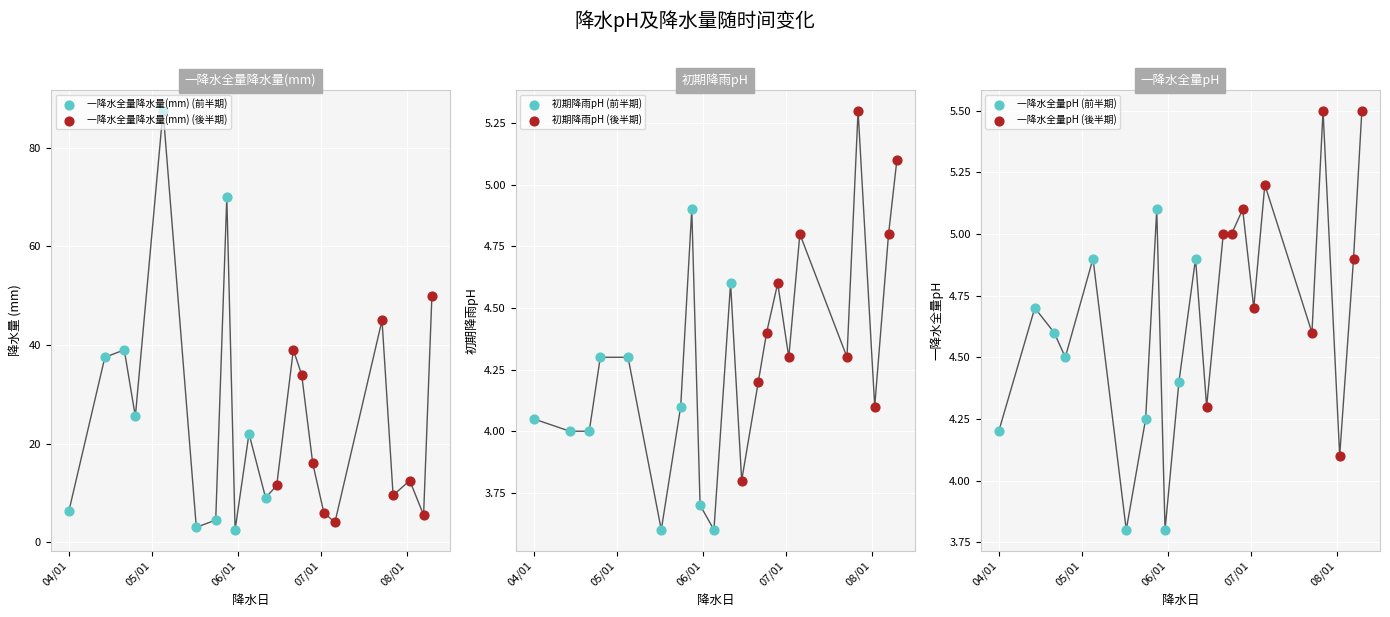

Which series contains the highest Y value?

一降水全量降水量(mm) (前半期)